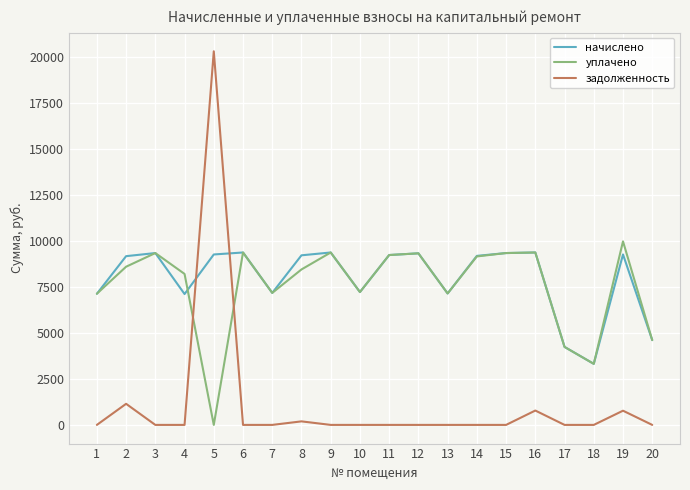

Which series has the largest total across all categories?

начислено